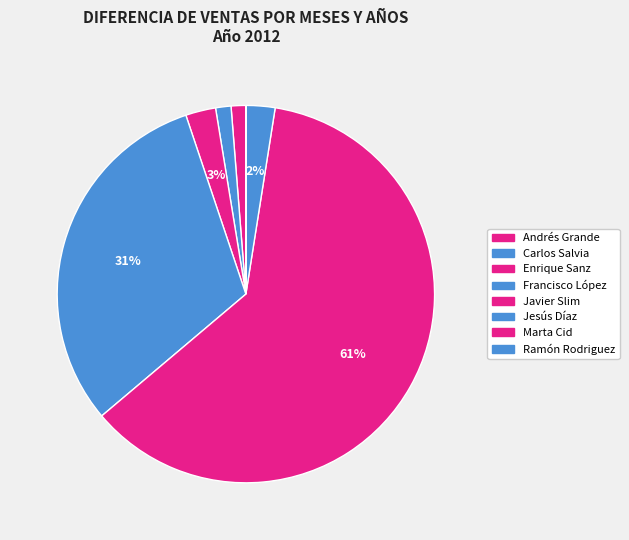

Does Javier Slim represent more than half of the total?

Yes